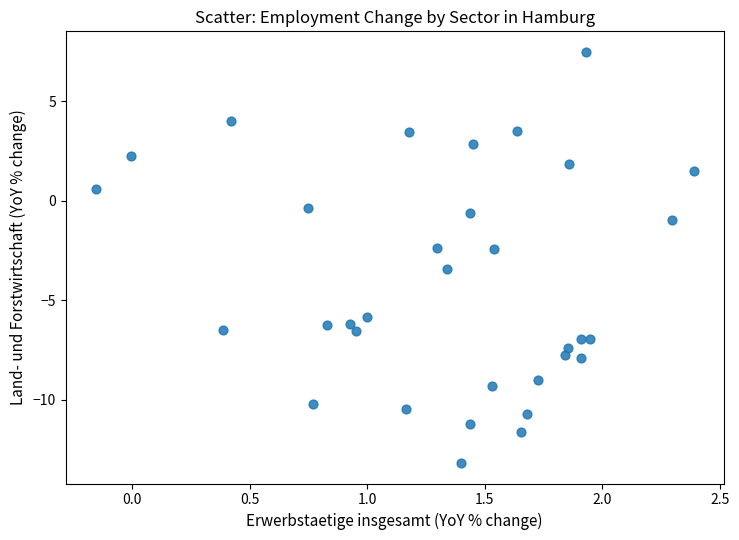

What is the range of Y values (max minus min)?

20.7